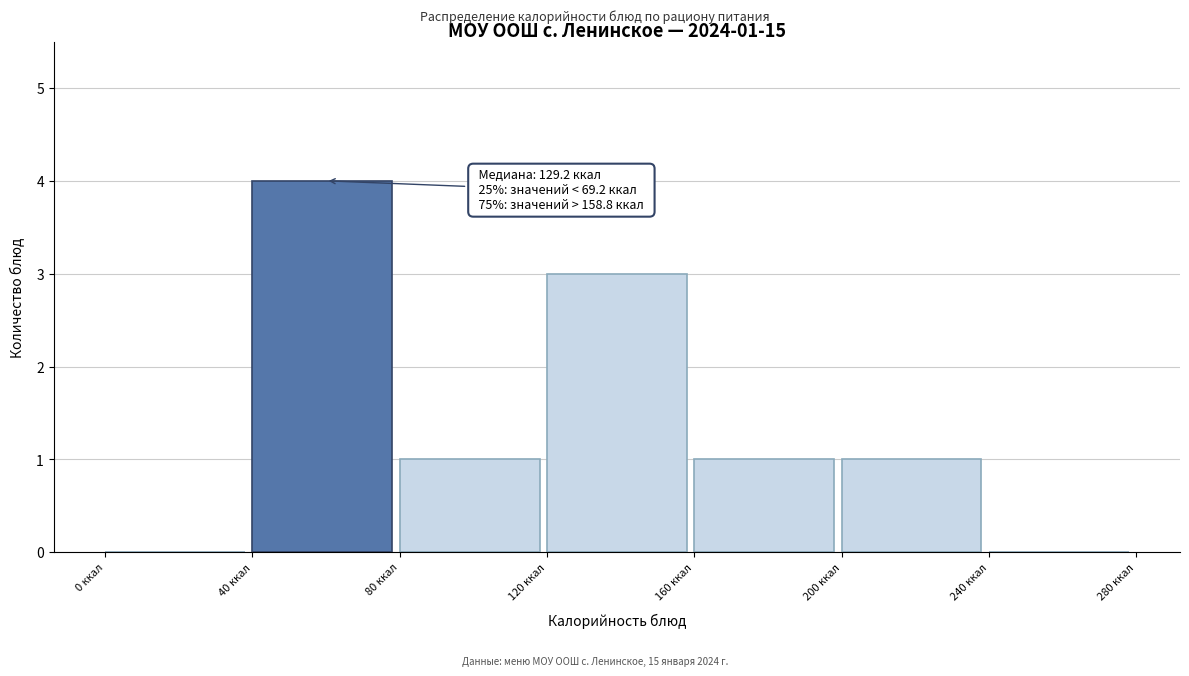

Which range on the x-axis has the tallest bar?

40 to 80